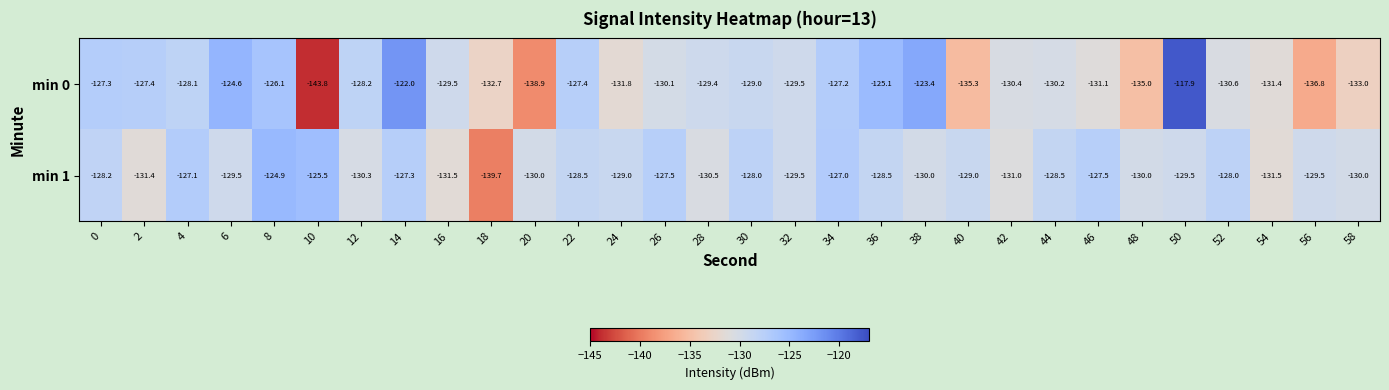

True or false: min 1 has a value of -215.7 at 36.

False